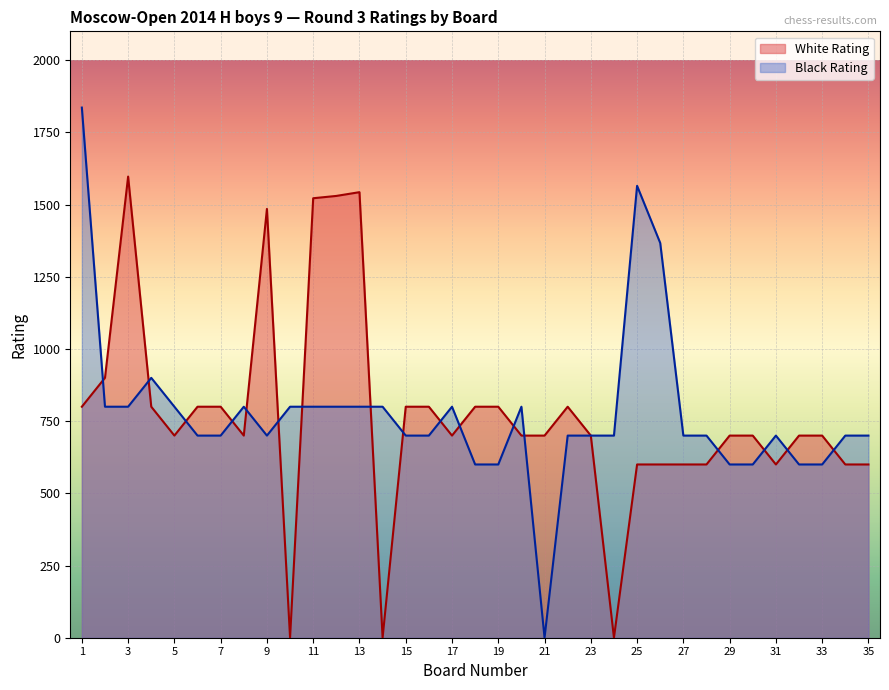

Count the number of data series in this chart.

2